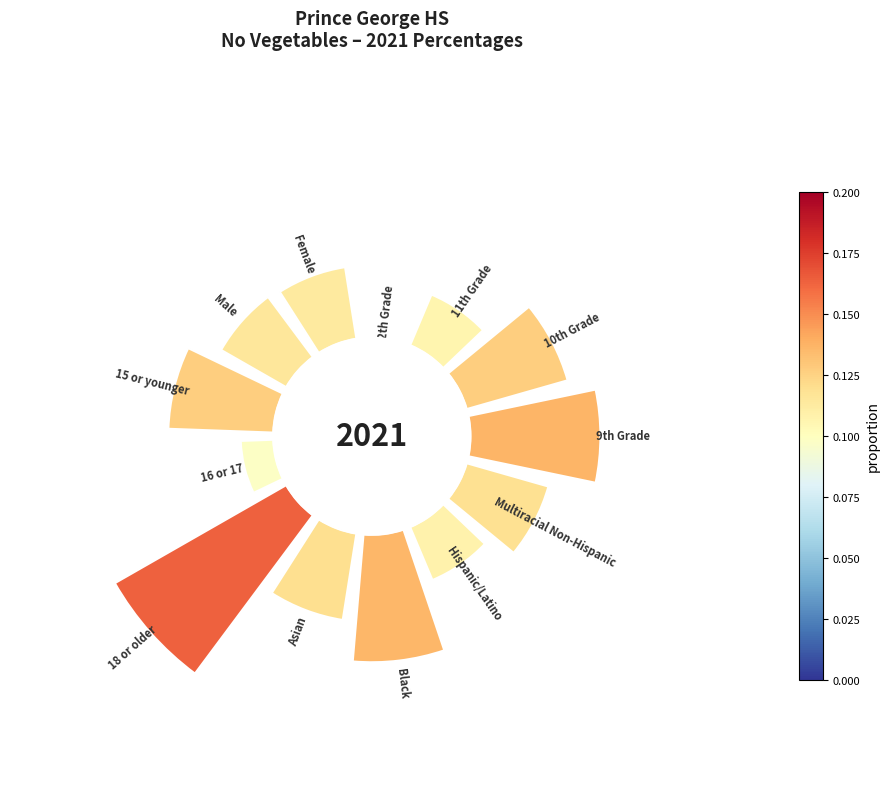

Is the sum of Multiracial Non-Hispanic and Asian greater than half?

No